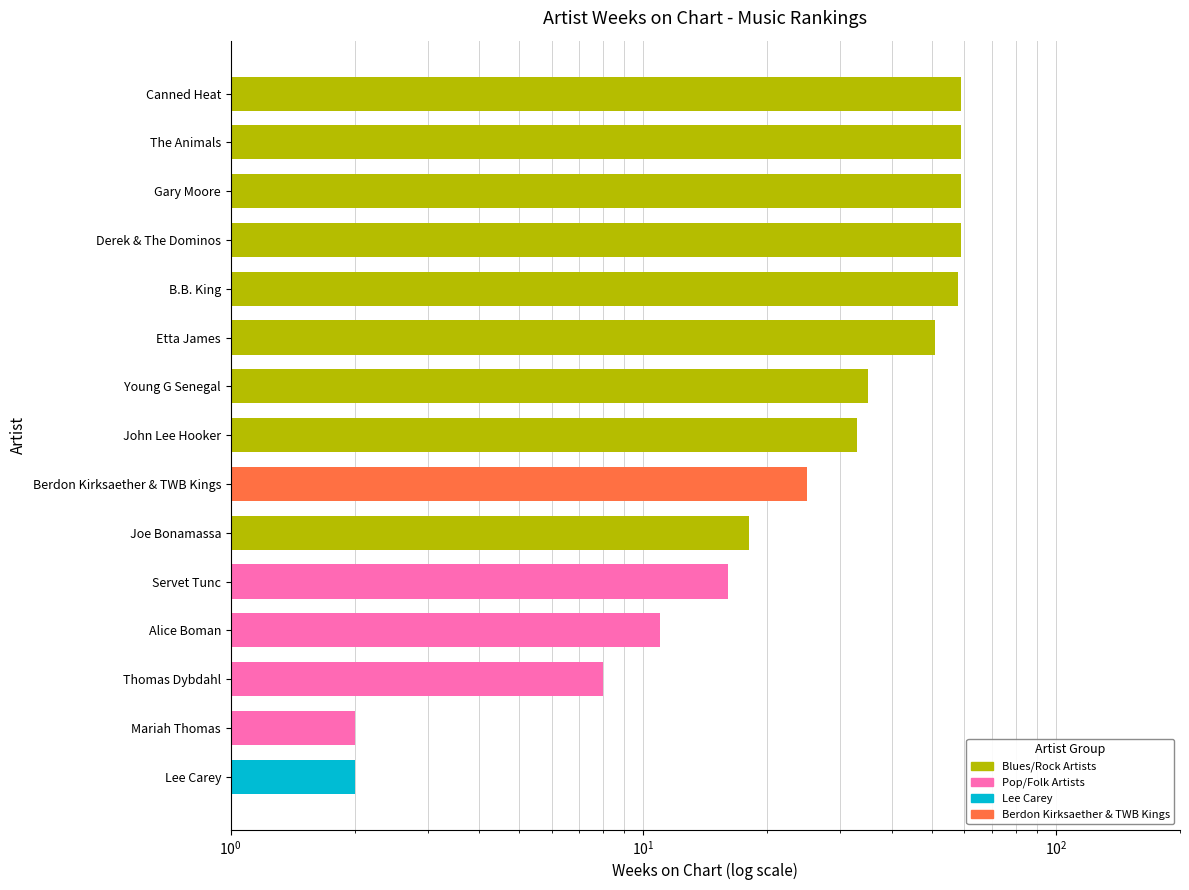

Reading right to left, extract all data points from this chart.

59	59	59	59	58	51	35	33	25	18	16	11	8	2	2